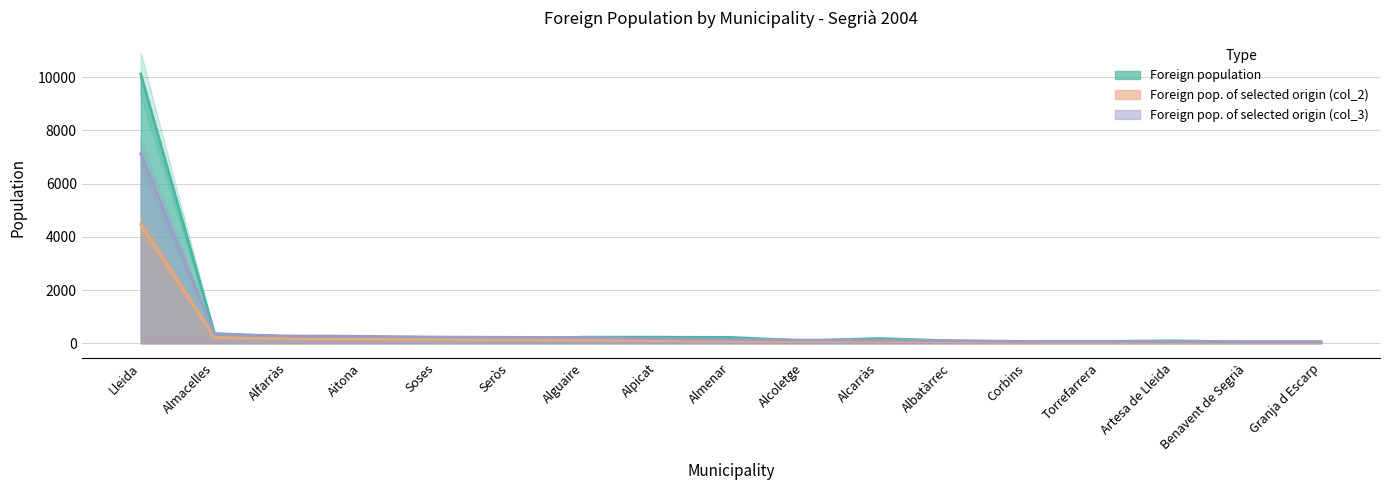

What is the total value across all series at Lleida?

21703